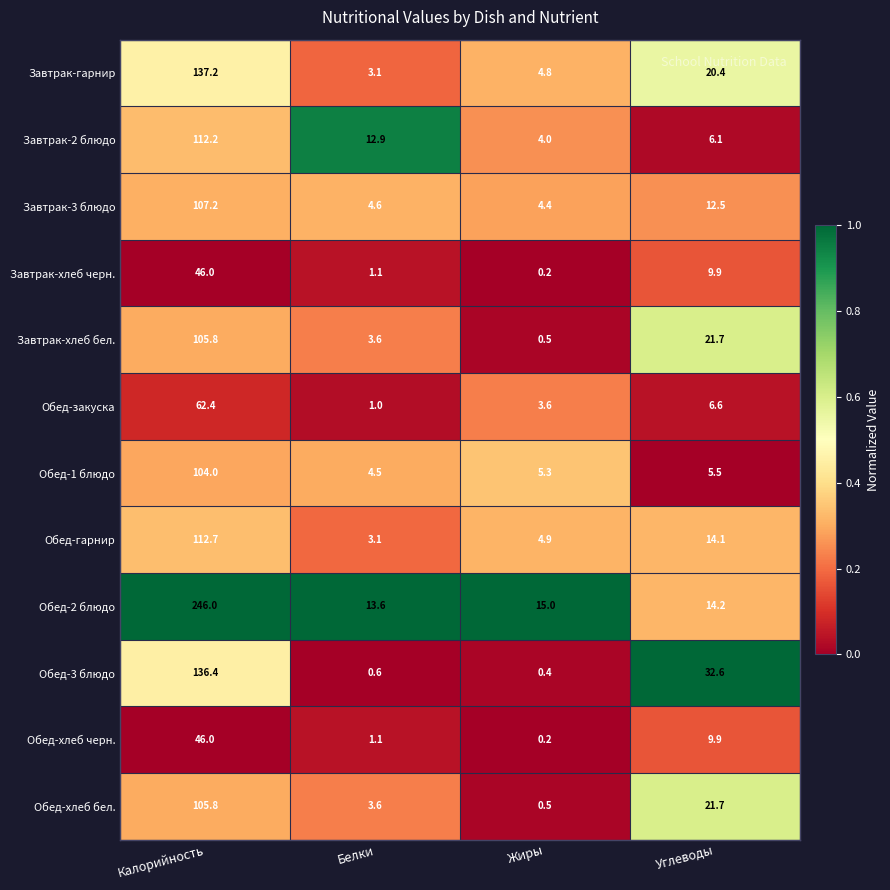

At which label is Обед-гарнир closest to 57?

Углеводы